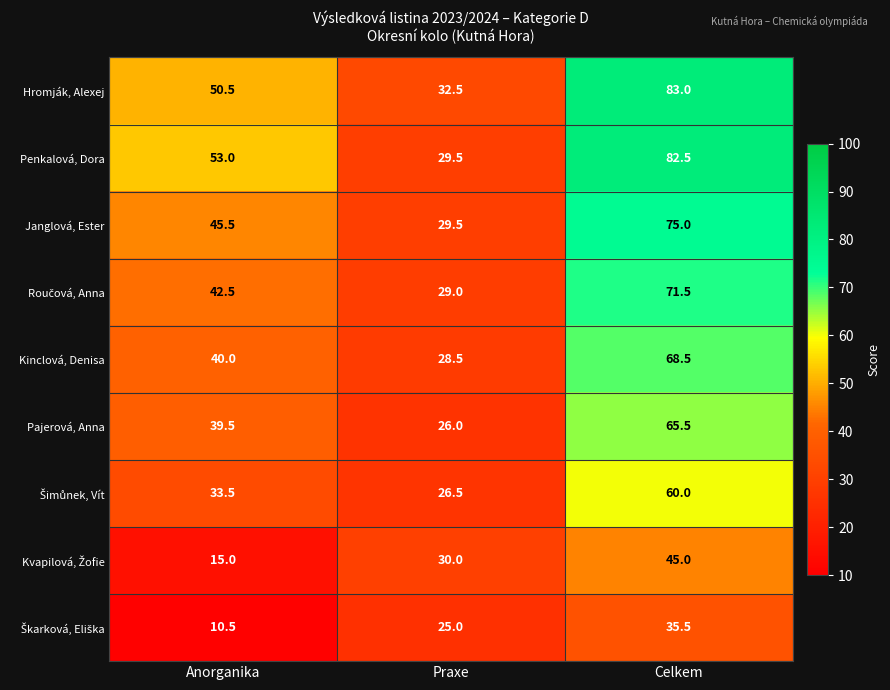

What is the average value of the Hromják, Alexej series?

55.3